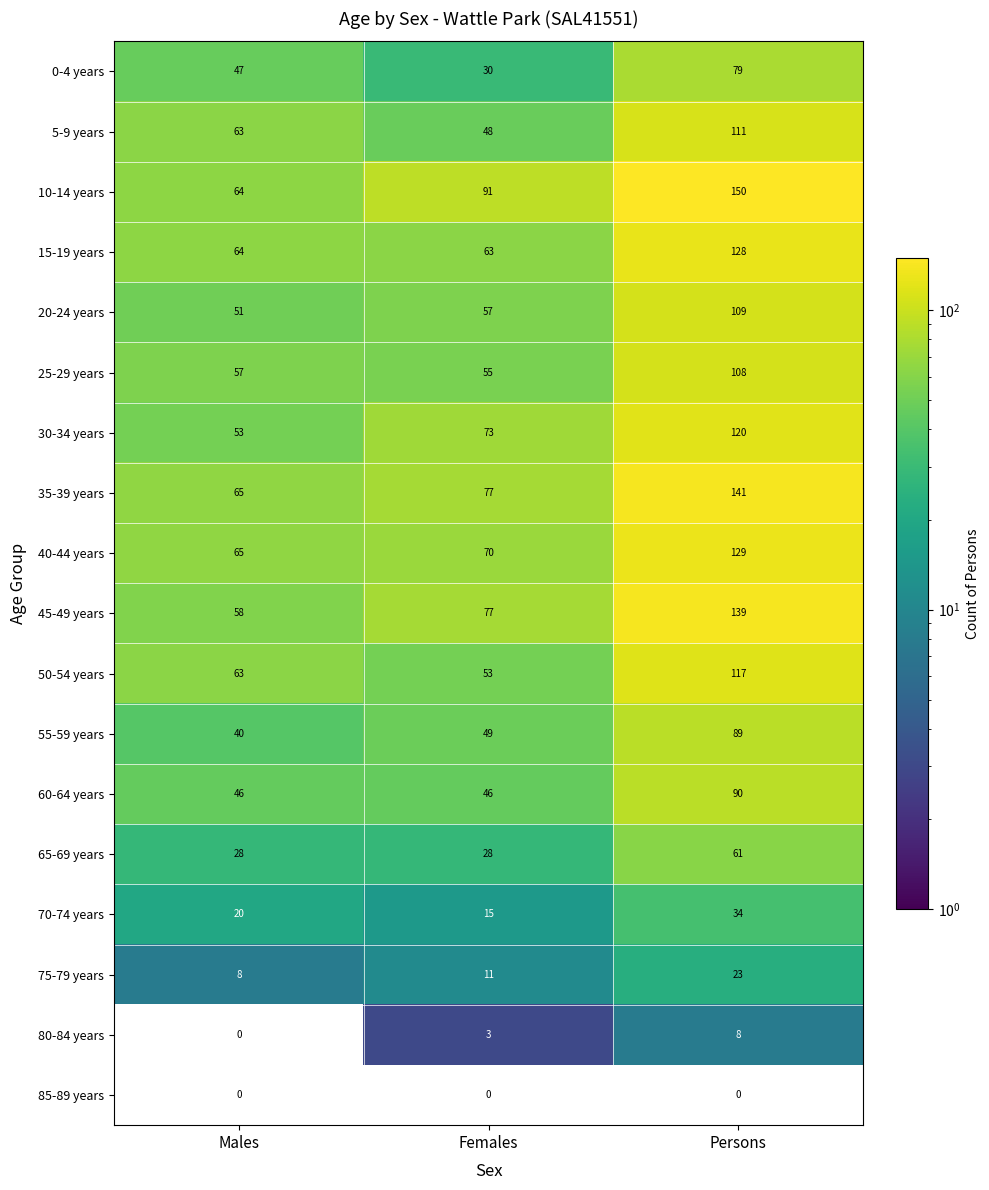

What is the total value across all series at Males?

792